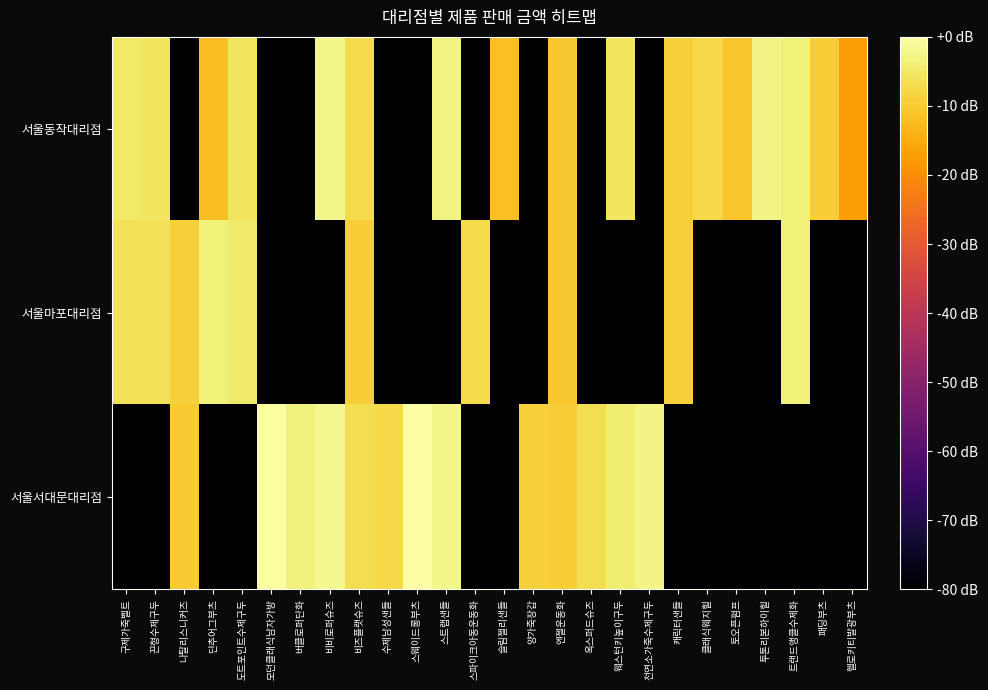

Which series has the largest total across all categories?

서울동작대리점